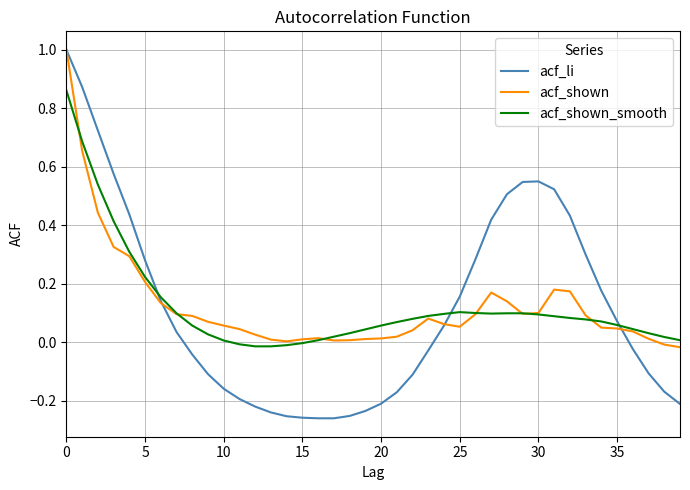

Which series has the widest spread of values?

acf_li